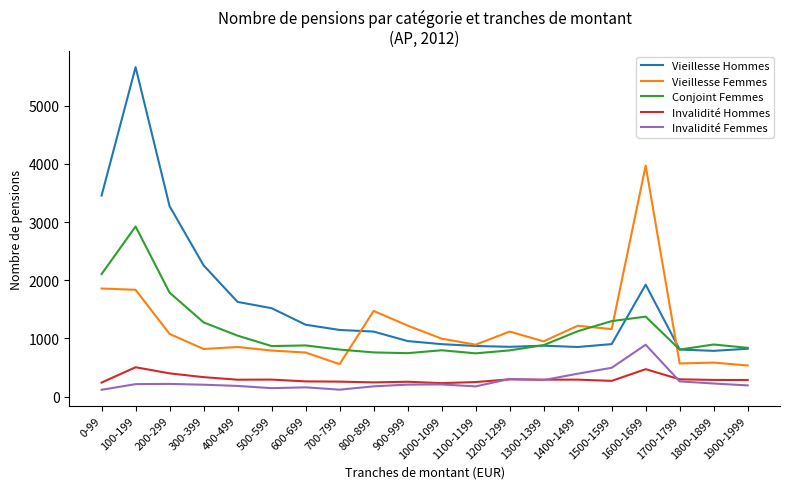

At which category does Vieillesse Hommes reach its first local peak?

100-199